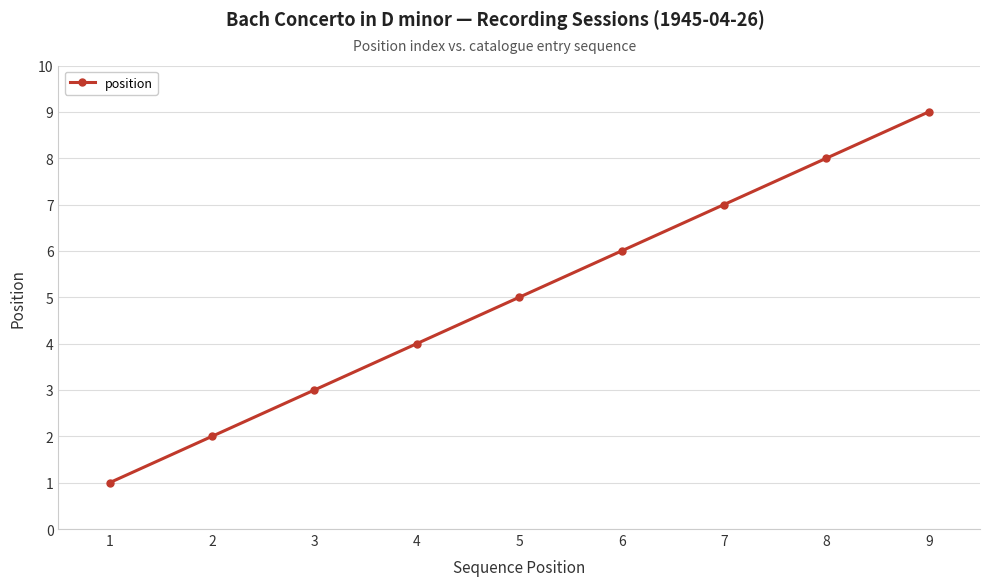

List the labels in order of value, smallest first.

1, 2, 3, 4, 5, 6, 7, 8, 9